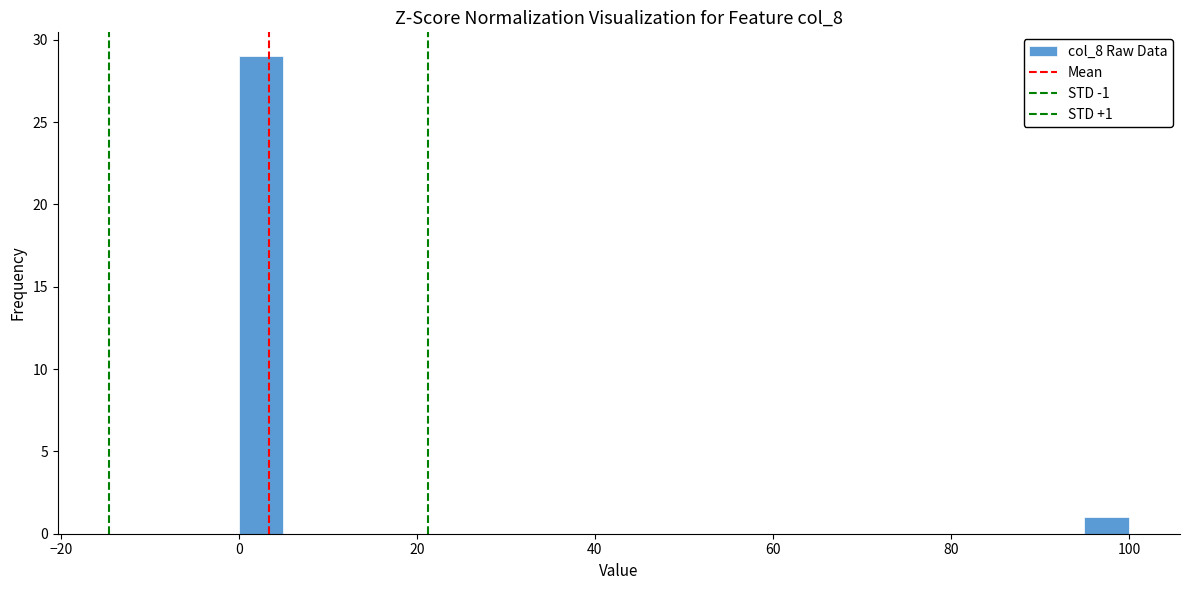

Around what value on the x-axis is the tallest bar? Give the approximate position of its centre, as read against the axis.

2